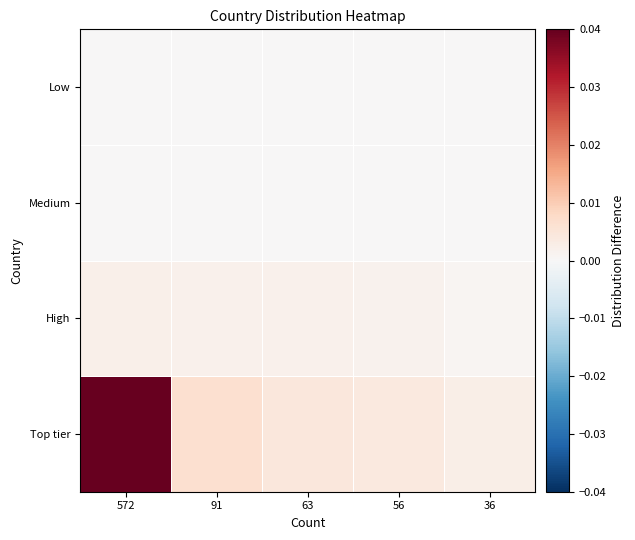

At how many categories does at least one series exceed 0?

5